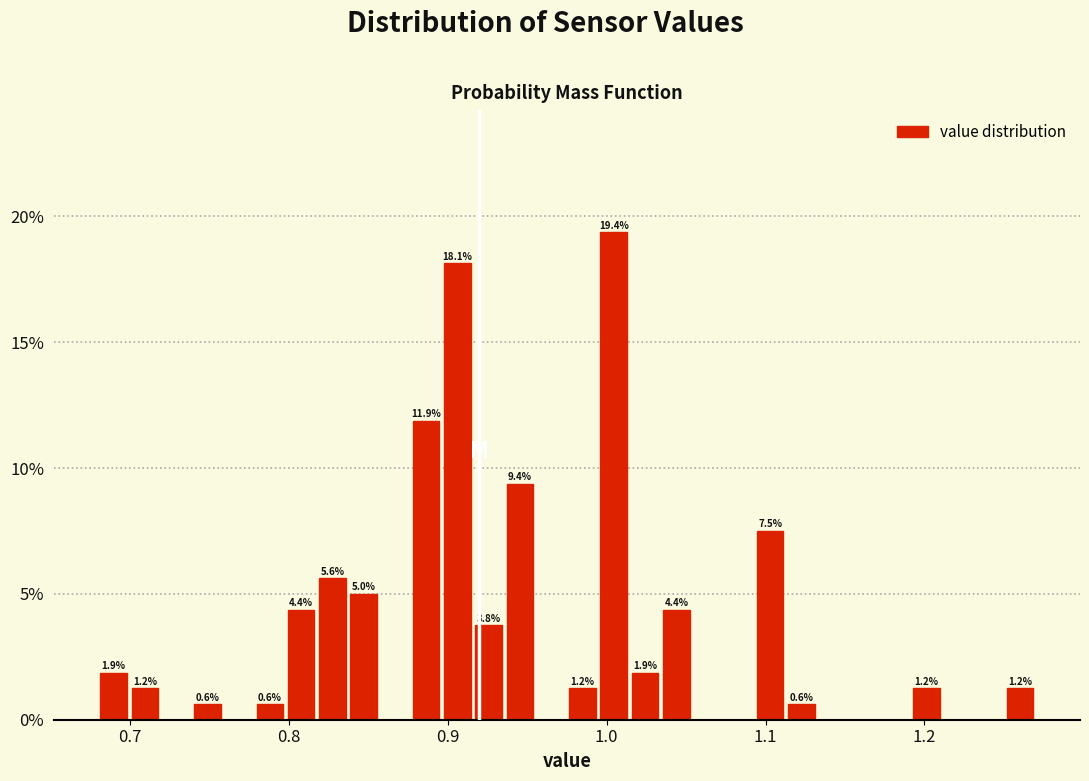

Read against the x-axis, roughly where is the centre of the tallest bar?

1.00